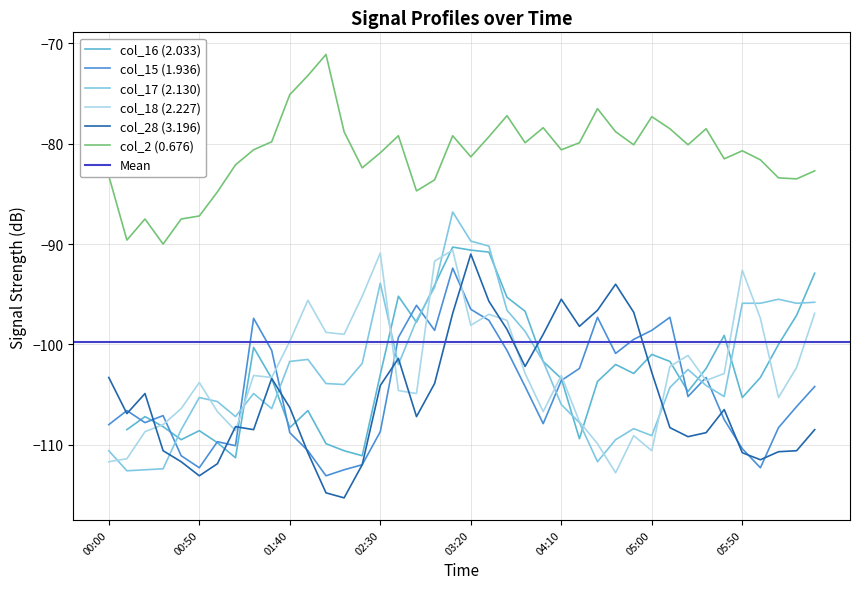

What is the maximum value for col_17 (2.130)?

-86.8